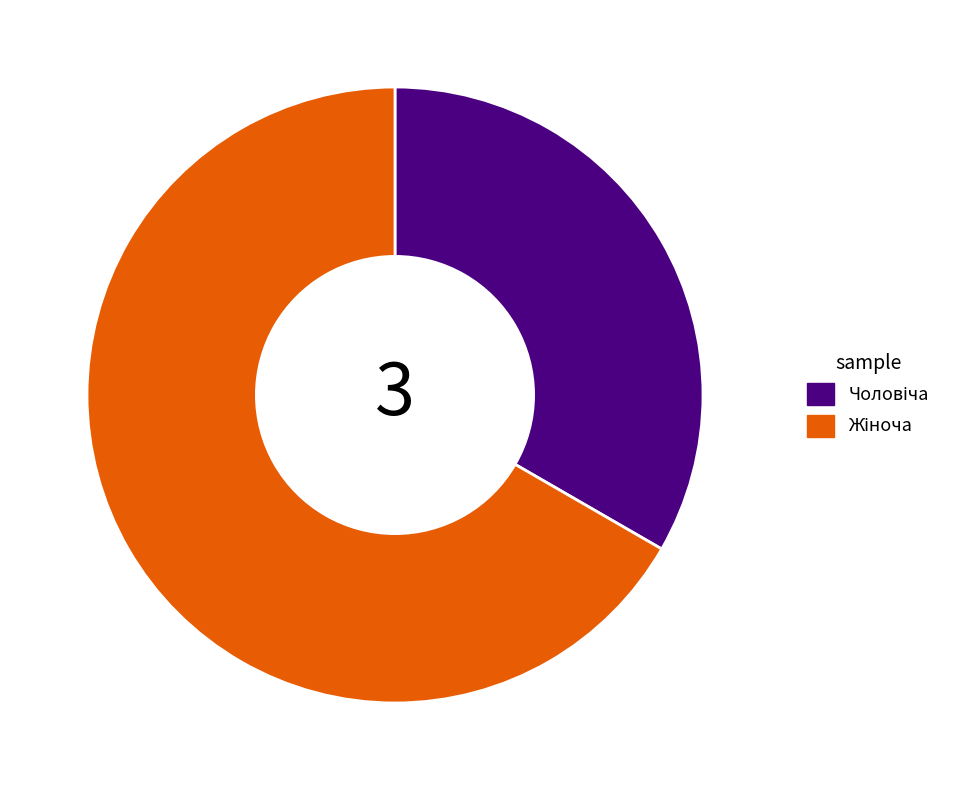

How many slices are in this pie chart?

2